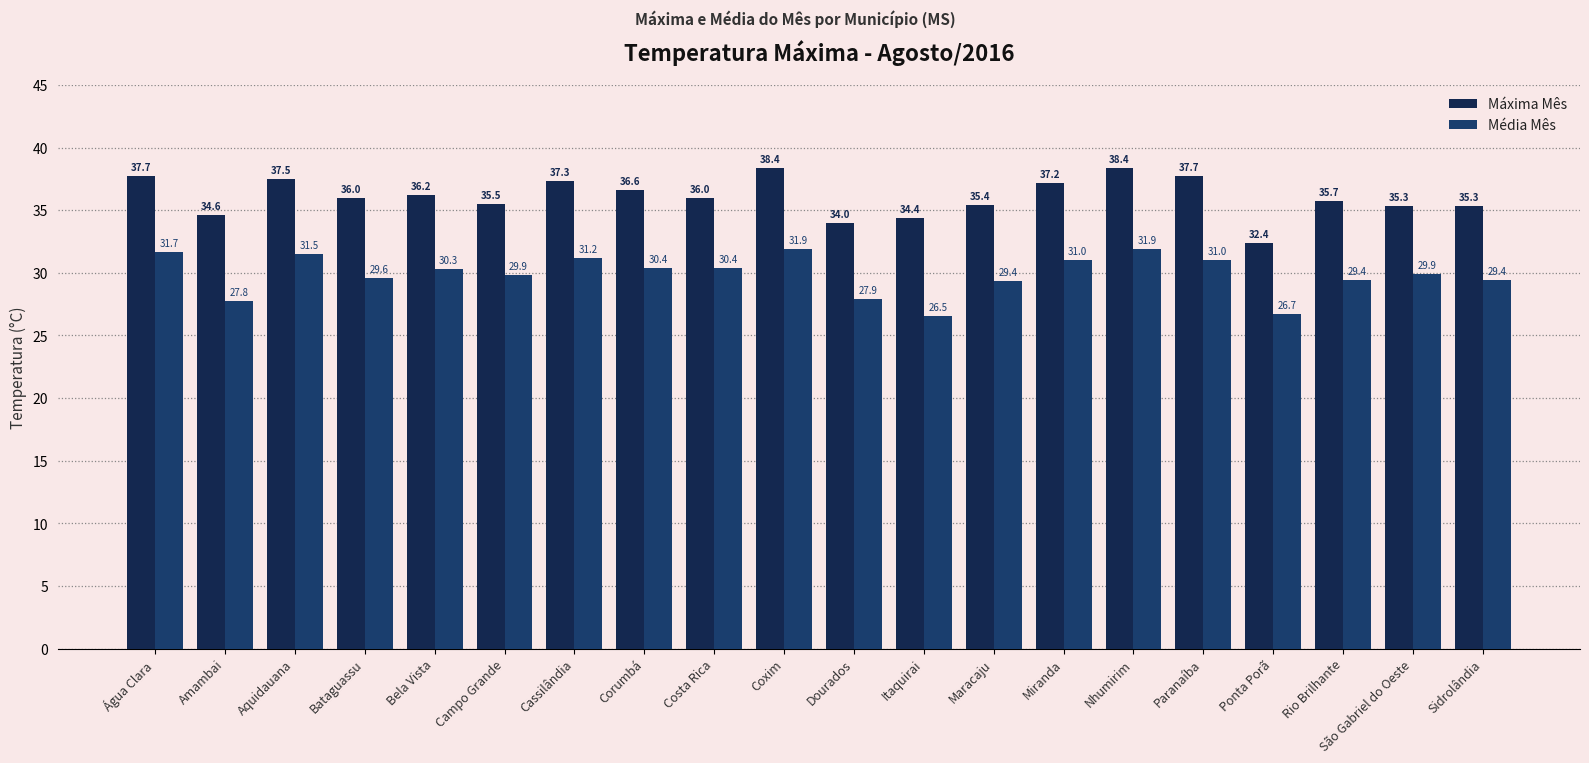

Which series changed the most between Água Clara and Nhumirim?

Máxima Mês